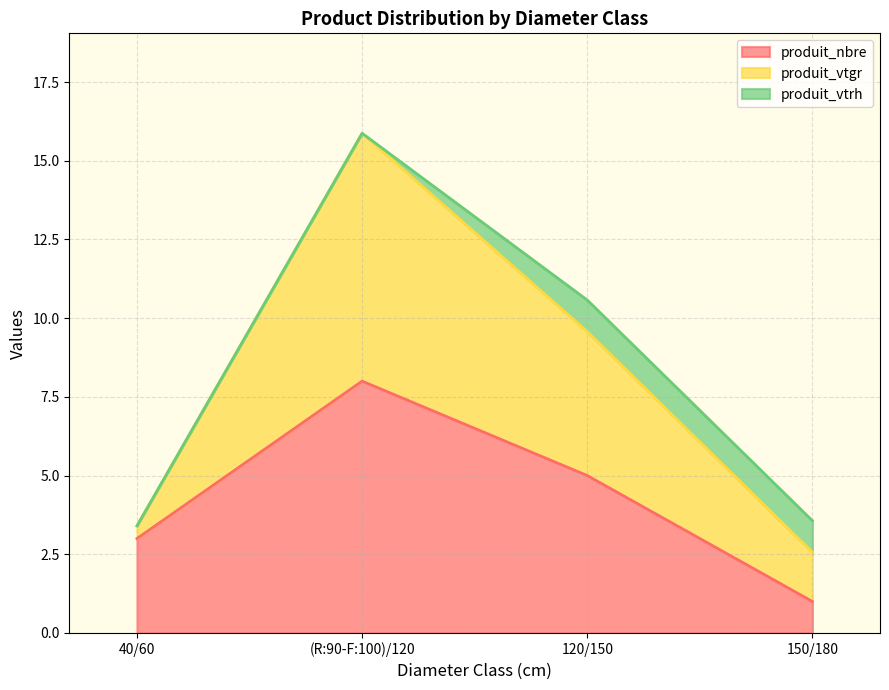

True or false: produit_vtgr and produit_nbre intersect in this chart.

False